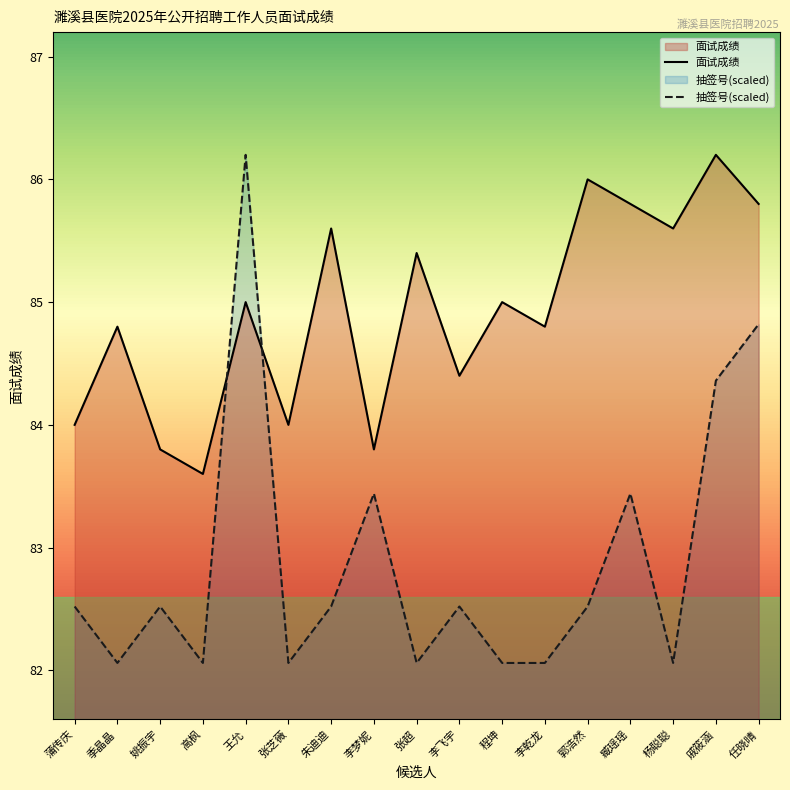

Between which two adjacent categories do 面试成绩 and 抽签号 first intersect?

高枫 and 王允